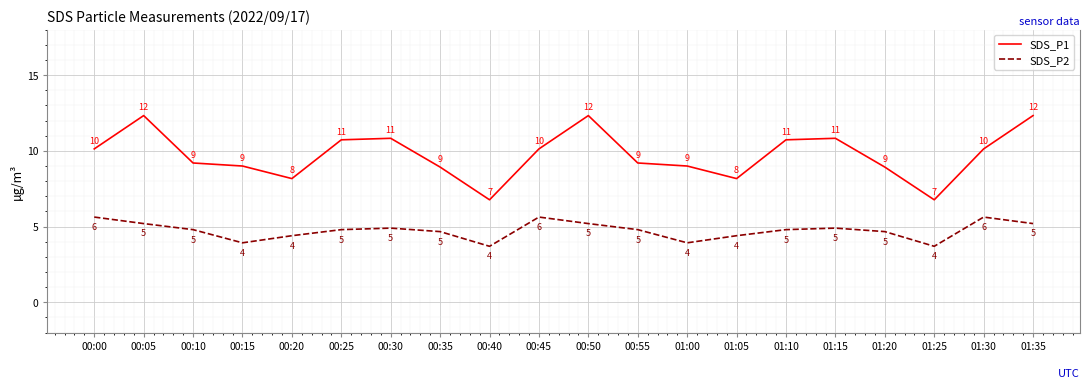

True or false: SDS_P2 and SDS_P1 cross at least once.

False